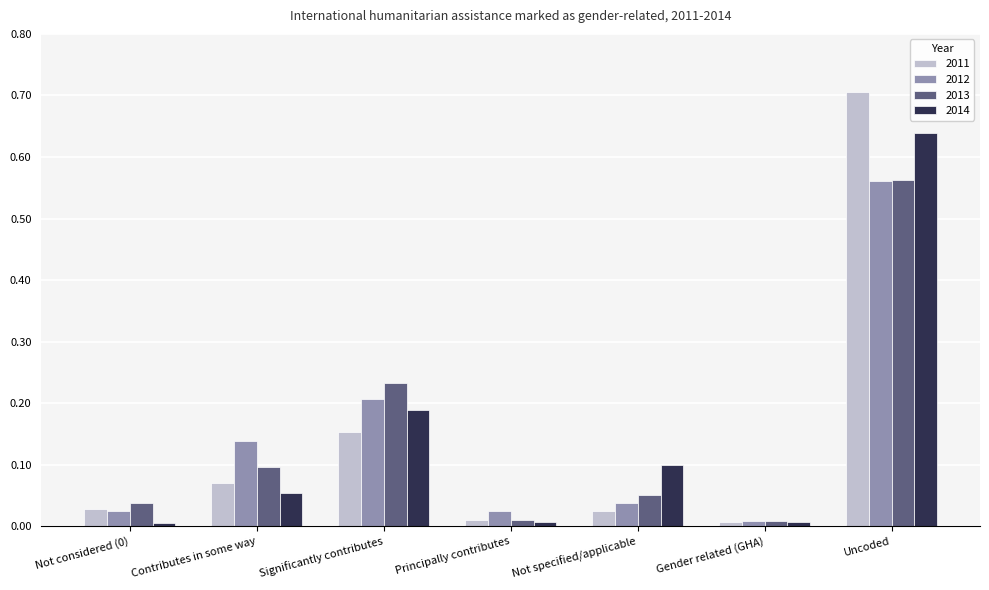

What is the sum of all 2013 values?

1.0